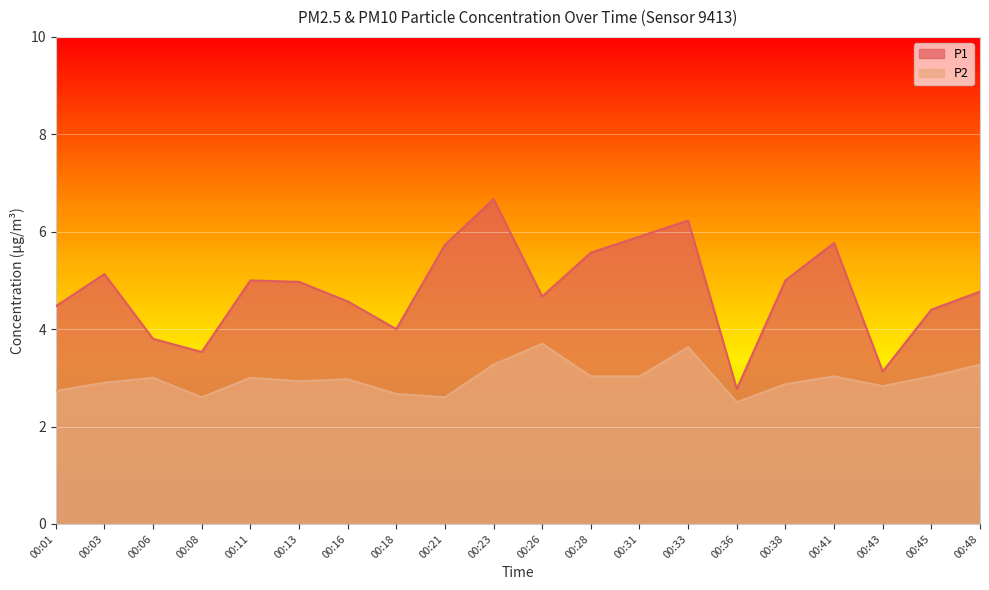

How many values in the P2 series are below 3?

10